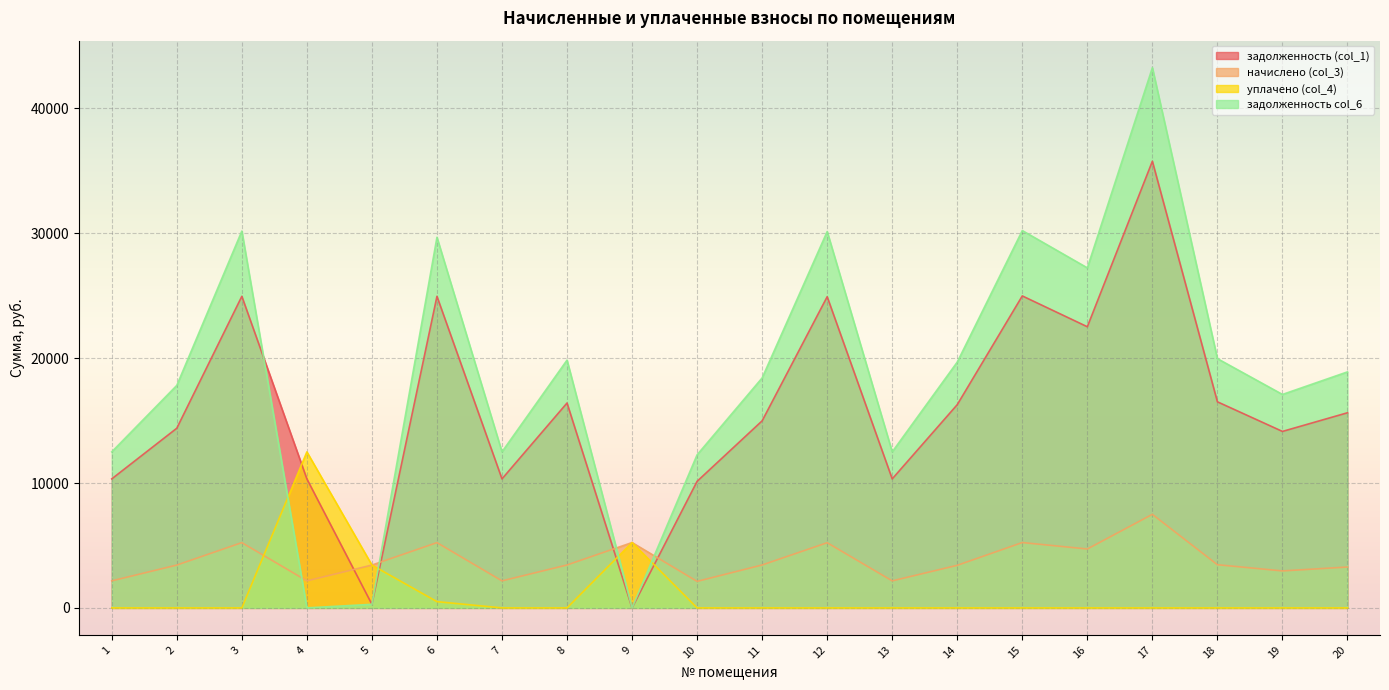

Reading right to left, transcribe all the data shown in this chart.

задолженность (col_1): 20=15624.8	19=14130.6	18=16501.9	17=35764.9	16=22511.4	15=24980.2	14=16274.5	13=10330.0	12=24915.2	11=14978.5	10=10135.0	9=0.0	8=16404.5	7=10330.0	6=24947.8	5=285.4	4=10330.0	3=24947.8	2=14386.0	1=10330.0
начислено (col_3): 20=3272.8	19=2959.8	18=3456.5	17=7491.2	16=4715.2	15=5232.2	14=3408.8	13=2163.7	12=5218.7	11=3436.1	10=2122.8	9=5232.2	8=3436.1	7=2163.7	6=5225.5	5=3429.2	4=2163.7	3=5225.5	2=3429.2	1=2163.7
уплачено (col_4): 20=0.0	19=0.0	18=0.0	17=0.0	16=0.0	15=0.0	14=0.0	13=0.0	12=0.0	11=0.0	10=0.0	9=5232.0	8=0.0	7=0.0	6=500.0	5=3429.1	4=12491.8	3=0.0	2=0.0	1=0.0
задолженность col_6: 20=18897.6	19=17090.4	18=19958.4	17=43256.2	16=27226.6	15=30212.4	14=19683.4	13=12493.7	12=30133.9	11=18414.6	10=12257.8	9=0.0	8=19840.6	7=12493.7	6=29673.3	5=285.5	4=1.9	3=30173.3	2=17815.3	1=12493.7